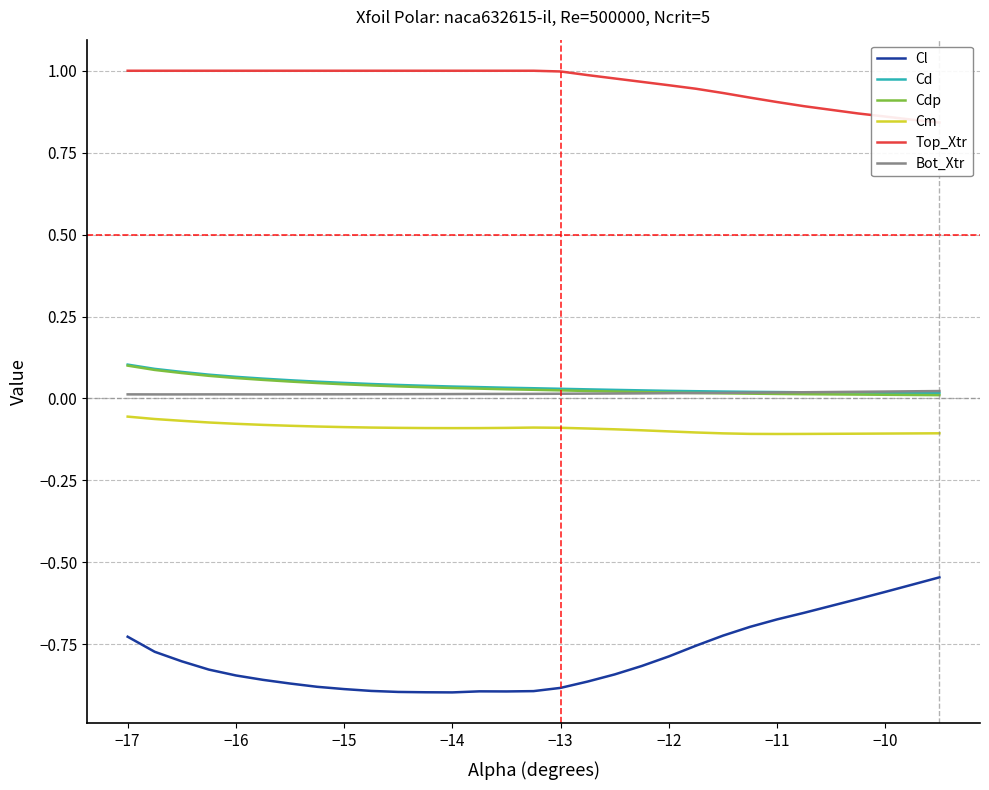

In Cl, how many points are higher than both neighbors (excluding endpoints)?

1